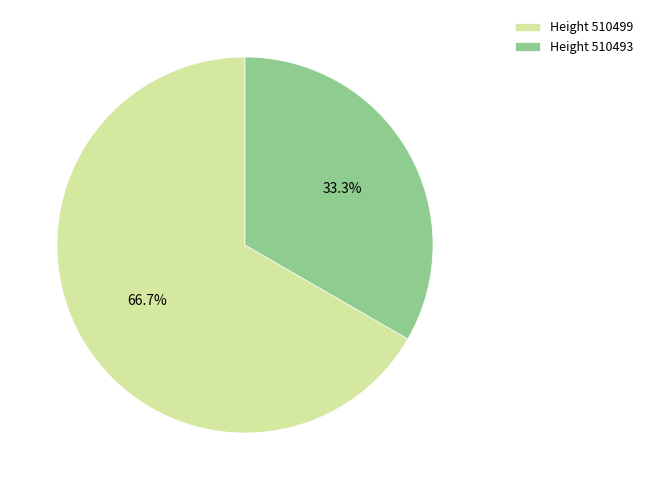

How many segments does this pie chart have?

2